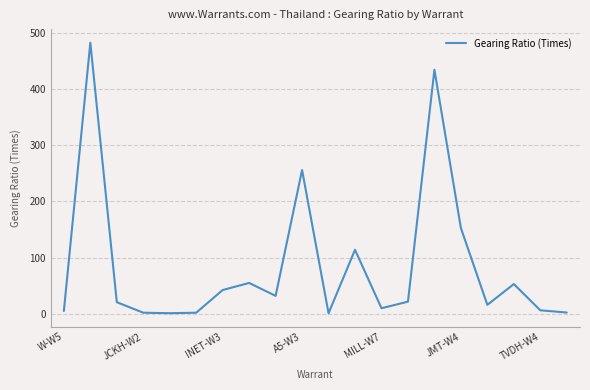

What is the difference between the maximum and minimum values?

481.7